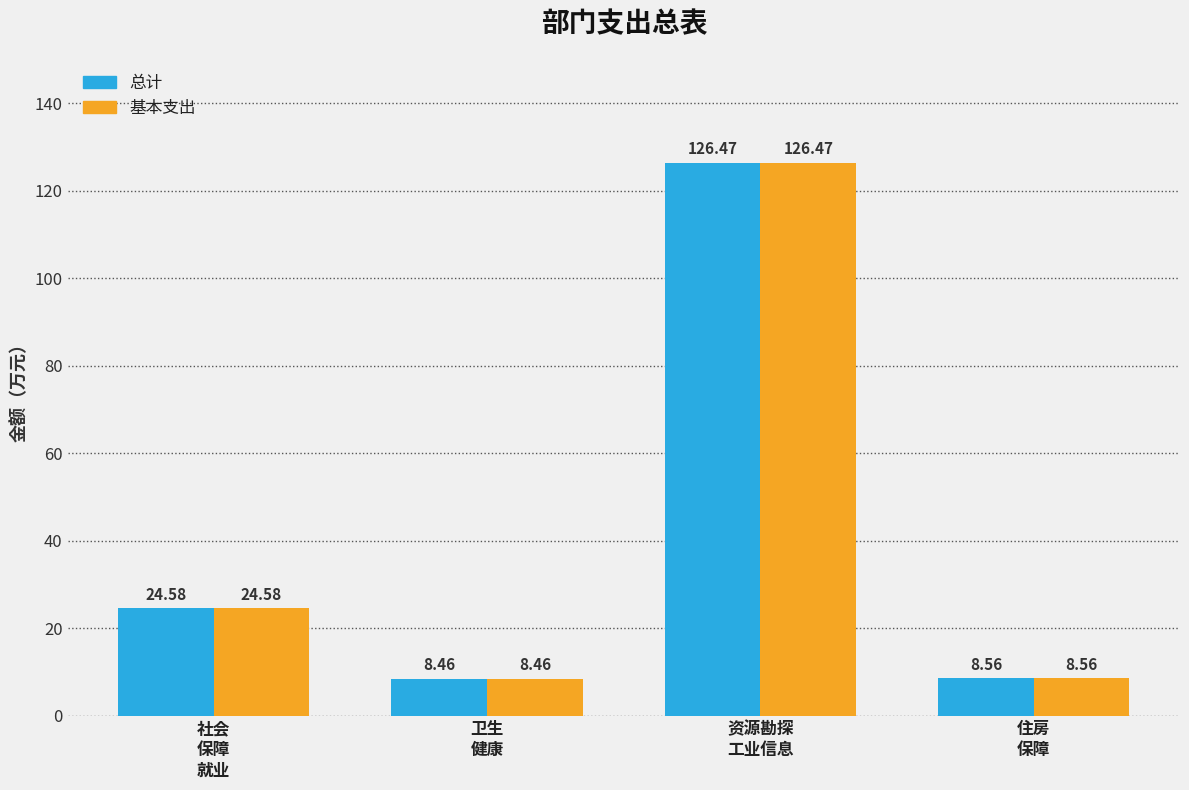

What is the difference between the maximum and minimum values in the 总计 series?

118.0